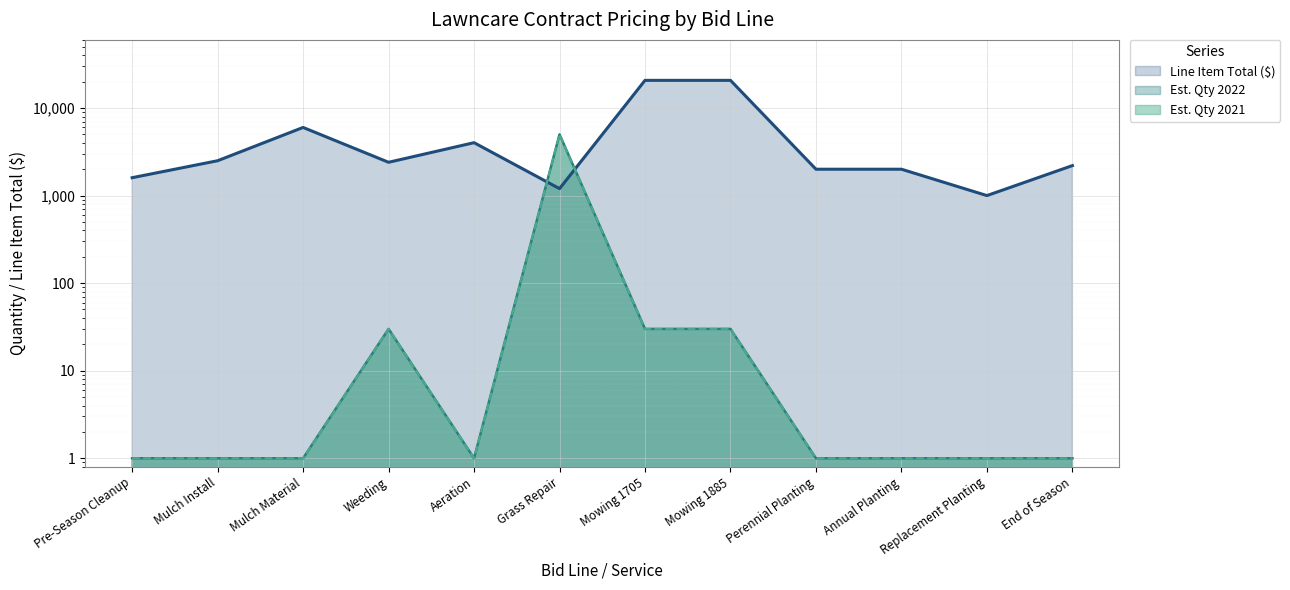

Which series has the largest total across all categories?

Line Item Total